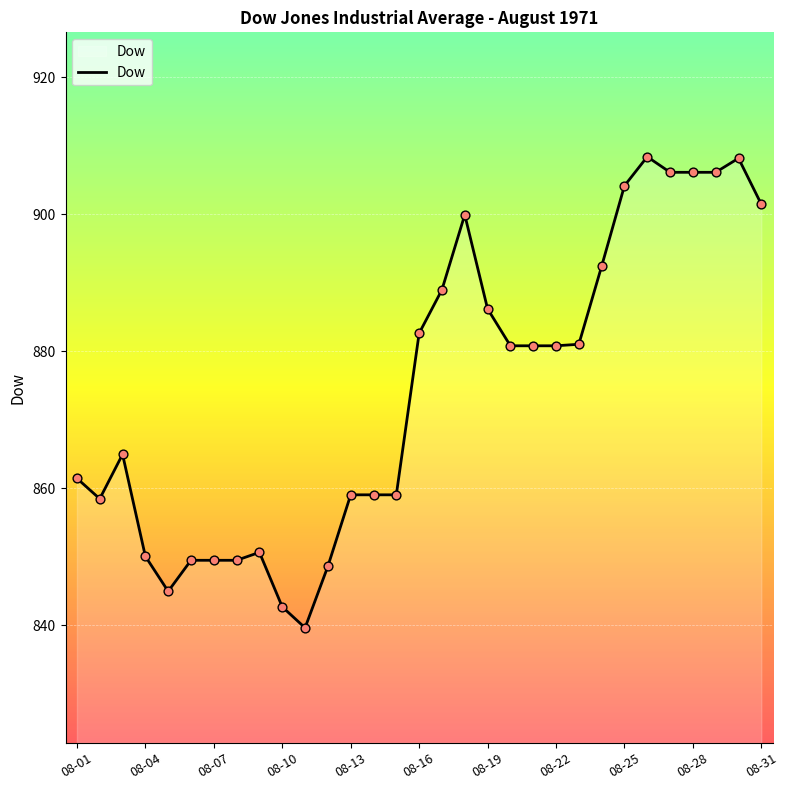

What is the smallest value displayed?

839.6